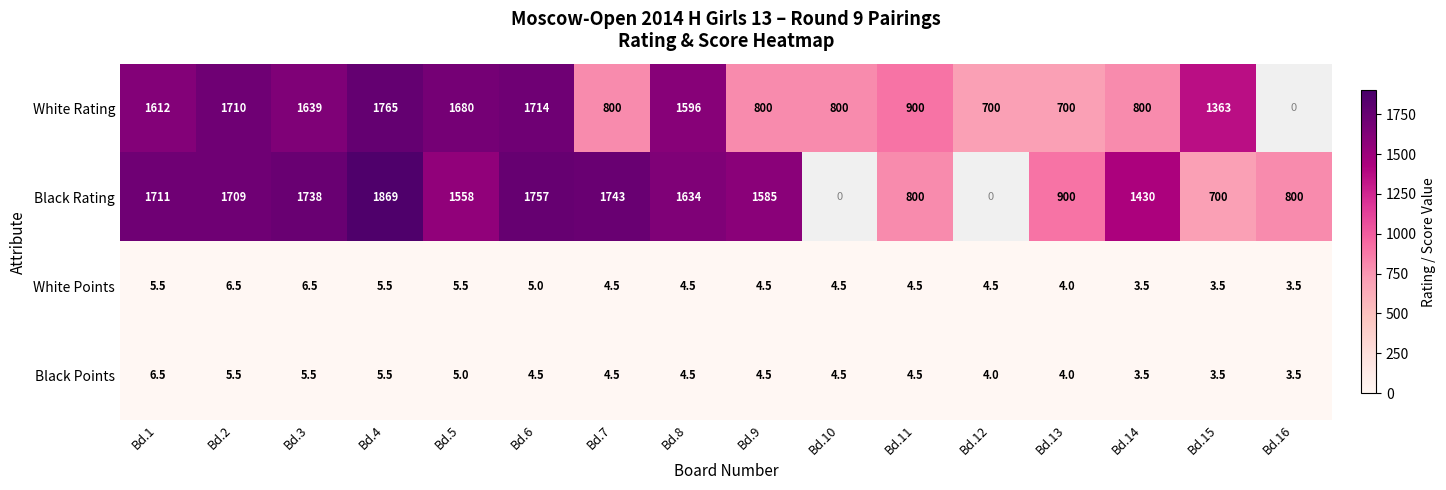

Rank the series at Bd.6 from lowest to highest value.

Black Points, White Points, White Rating, Black Rating